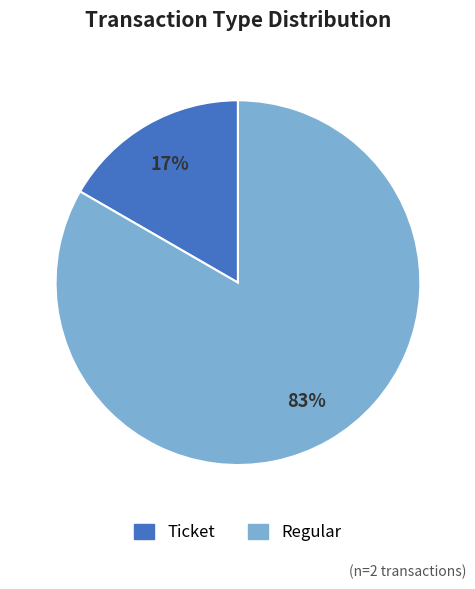

To the nearest percent, what is the average slice percentage?

50%